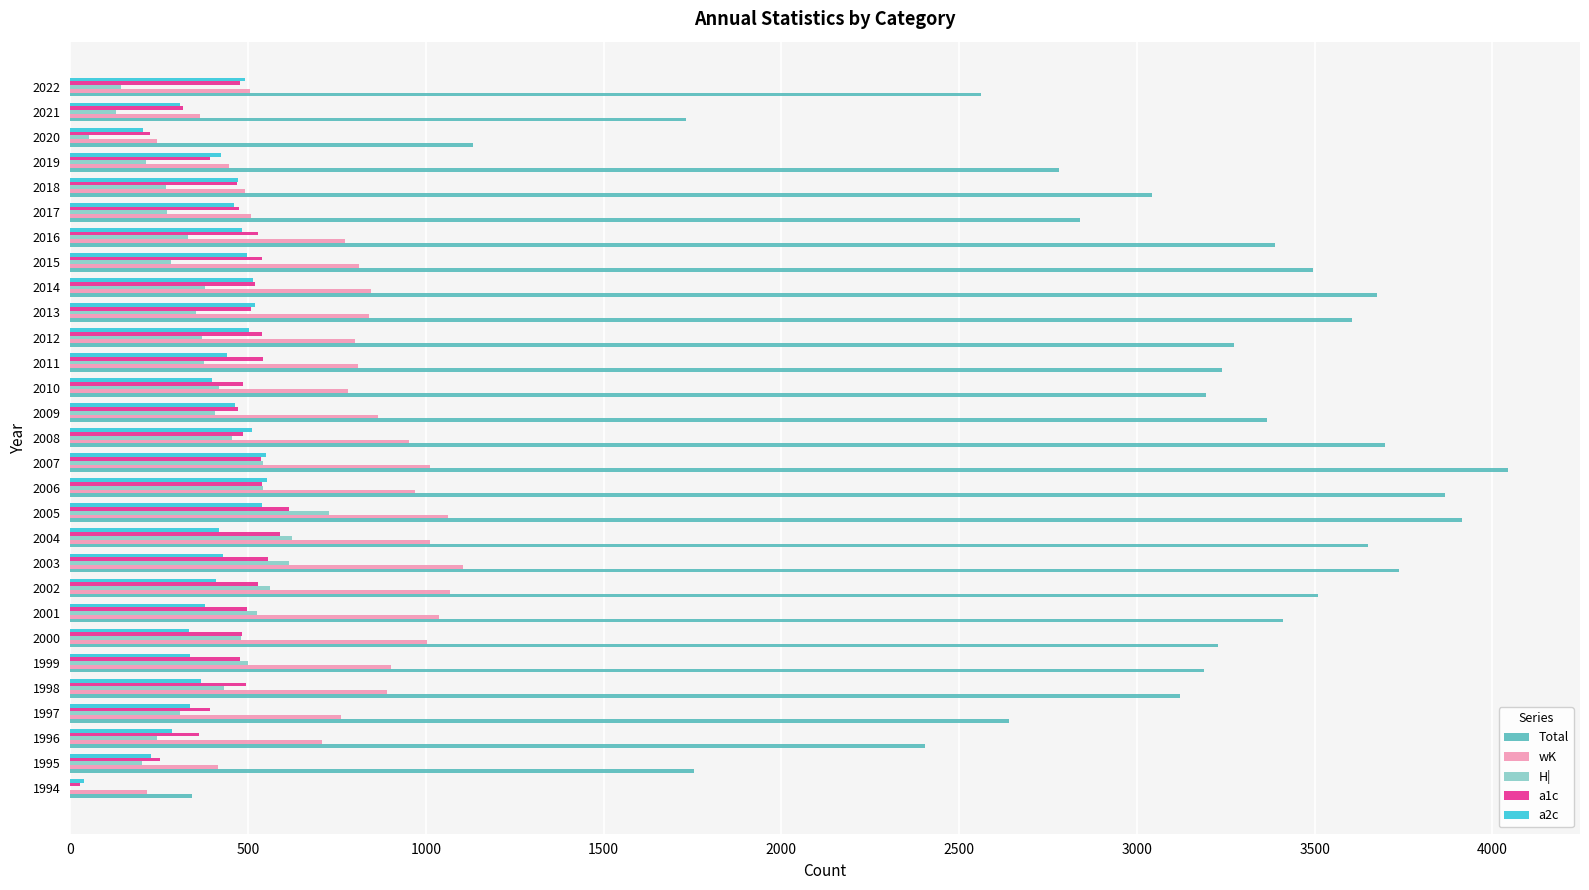

What is the total value across all series at 2004?

6294